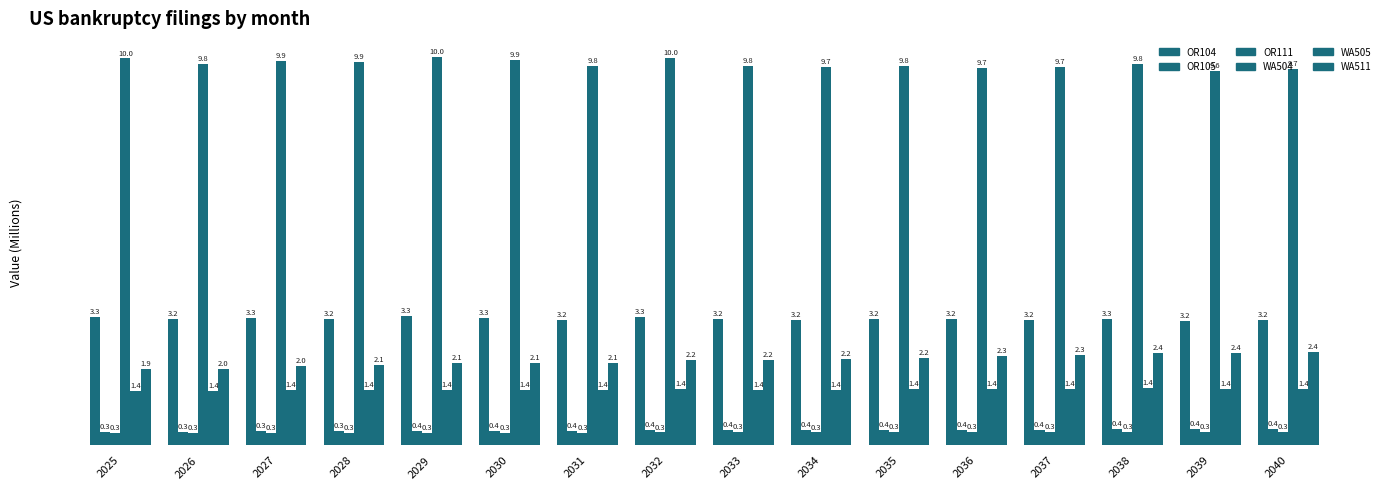

At how many categories does at least one series exceed 5?

16